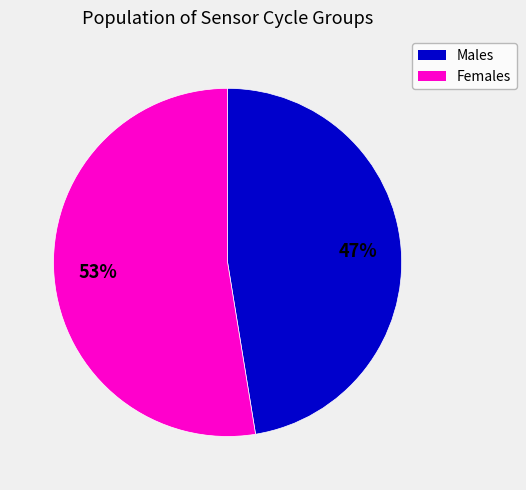

To the nearest percent, what is the average slice percentage?

50%